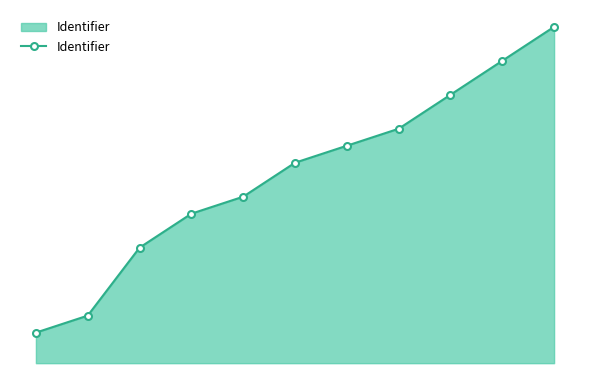

What is the value of the 6th point from the left?

65.6